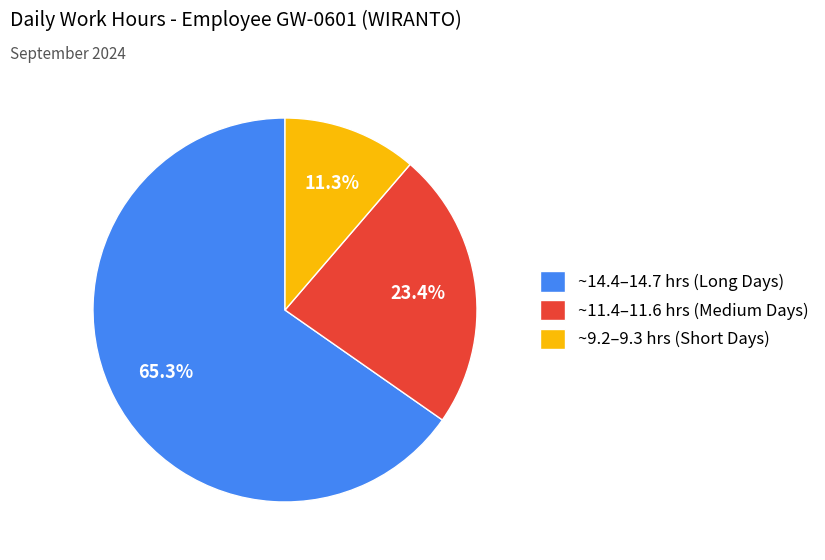

What is the total percentage of ~11.4–11.6 hrs (Medium Days) and ~14.4–14.7 hrs (Long Days)?

88.7%